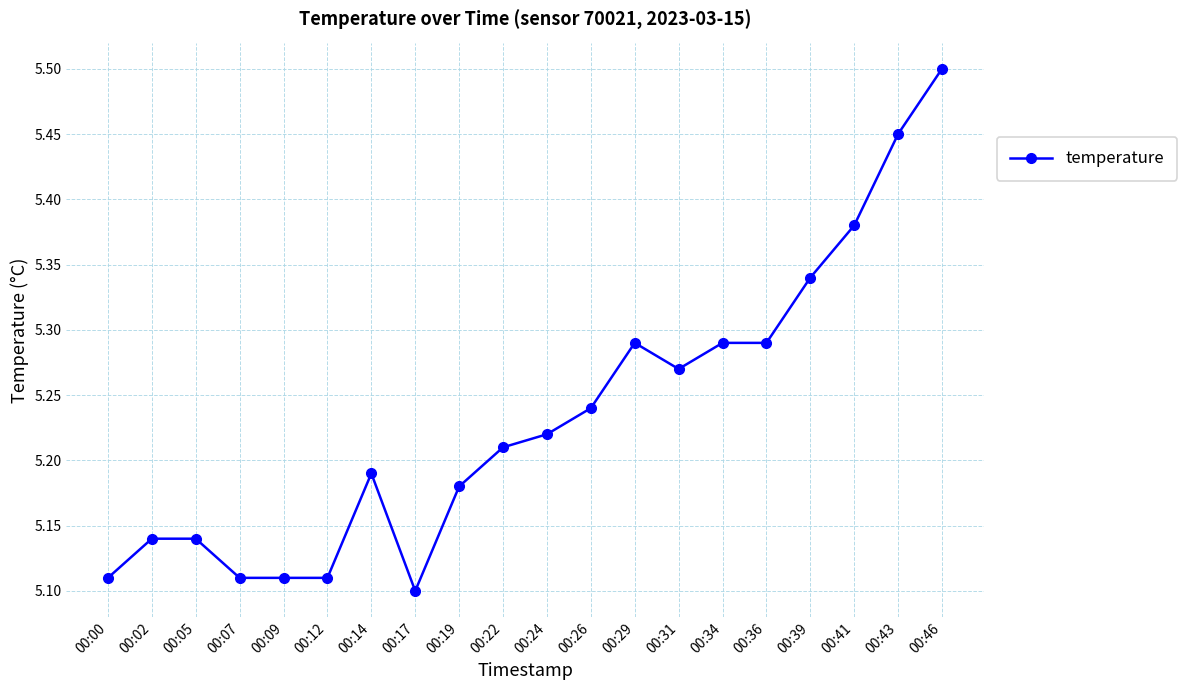

True or false: there are more than 0 points higher than both neighbors.

True